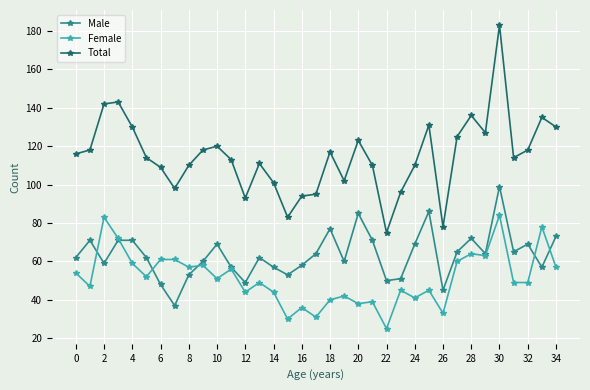

True or false: Total has more than 0 points higher than both neighbors.

True